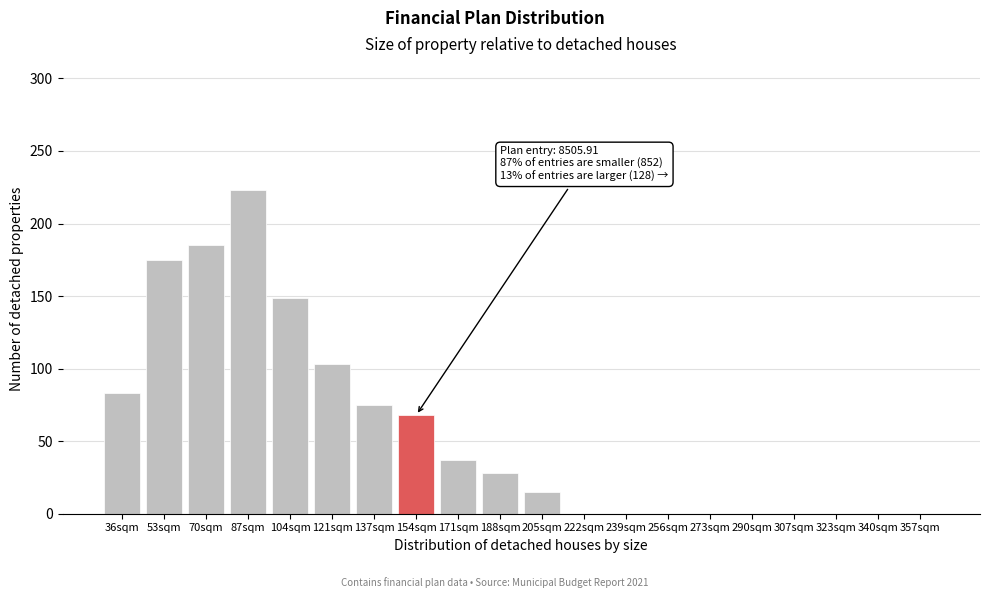

Reading left to right, transcribe all the data shown in this chart.

36sqm=83	53sqm=175	70sqm=185	87sqm=223	104sqm=149	121sqm=103	137sqm=75	154sqm=68	171sqm=37	188sqm=28	205sqm=15	222sqm=0	239sqm=0	256sqm=0	273sqm=0	290sqm=0	307sqm=0	323sqm=0	340sqm=0	357sqm=0